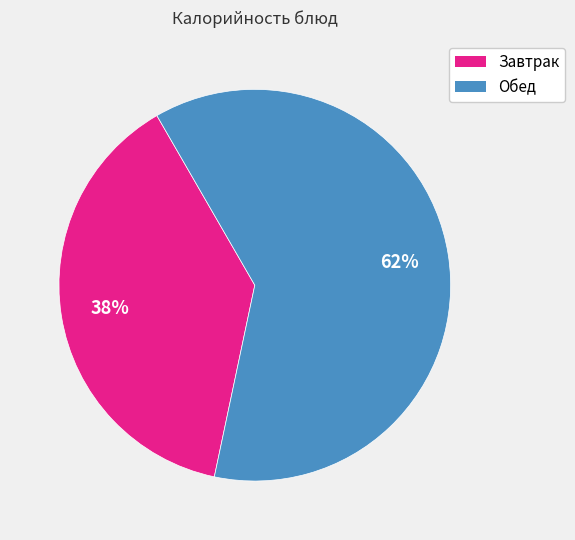

To the nearest percent, what is the average slice percentage?

50%